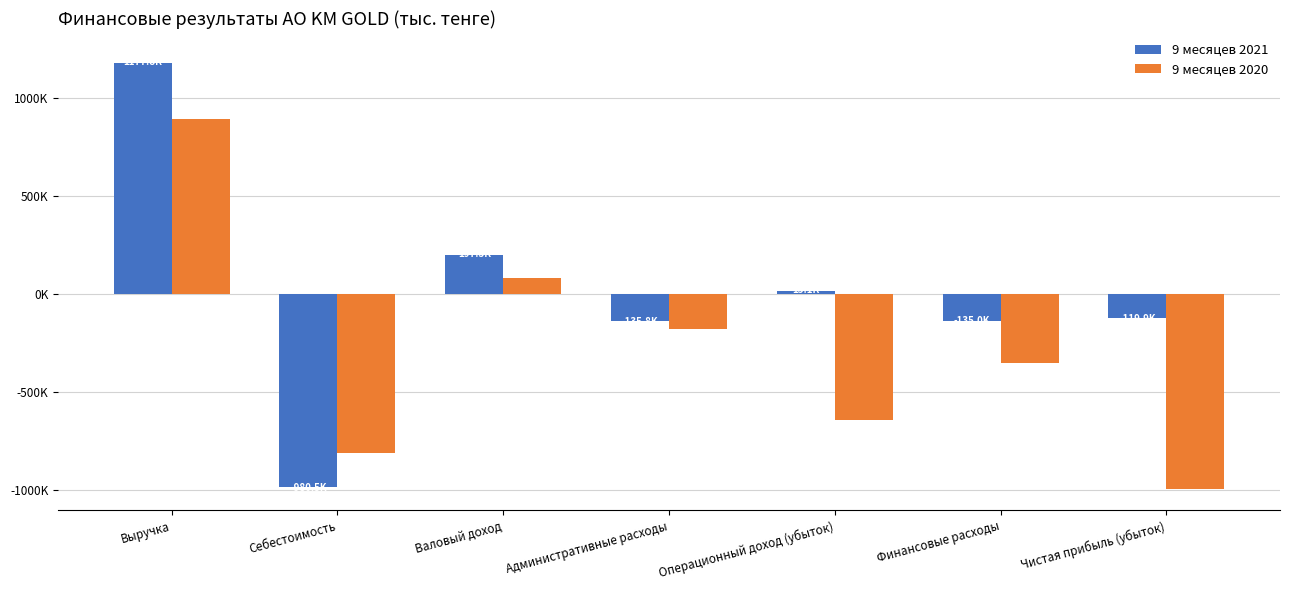

What is the maximum value for 9 месяцев 2021?

1177785.2